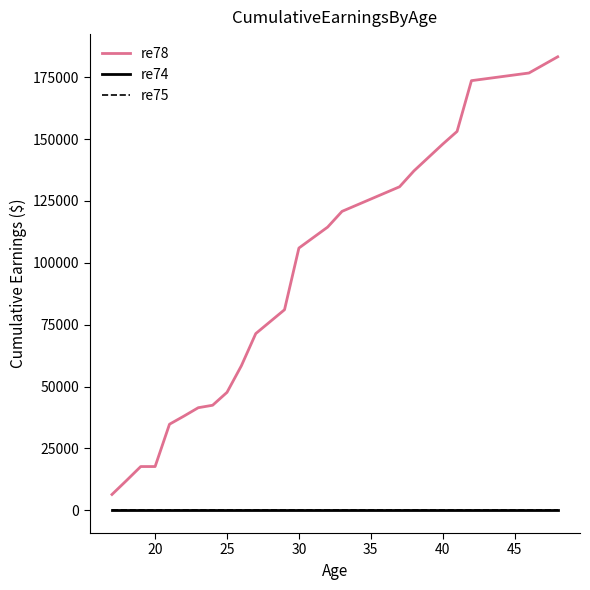

Does the chart have visible grid lines?

No